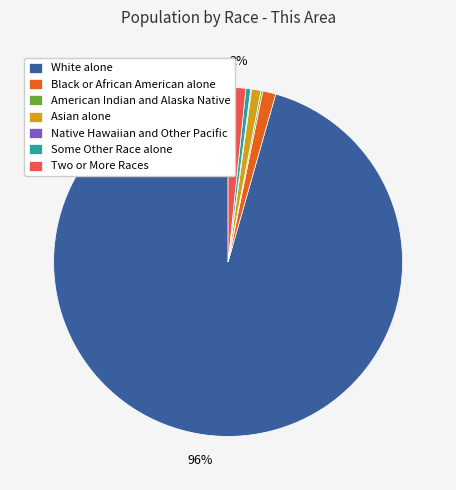

Which category has the biggest portion of the pie?

White alone